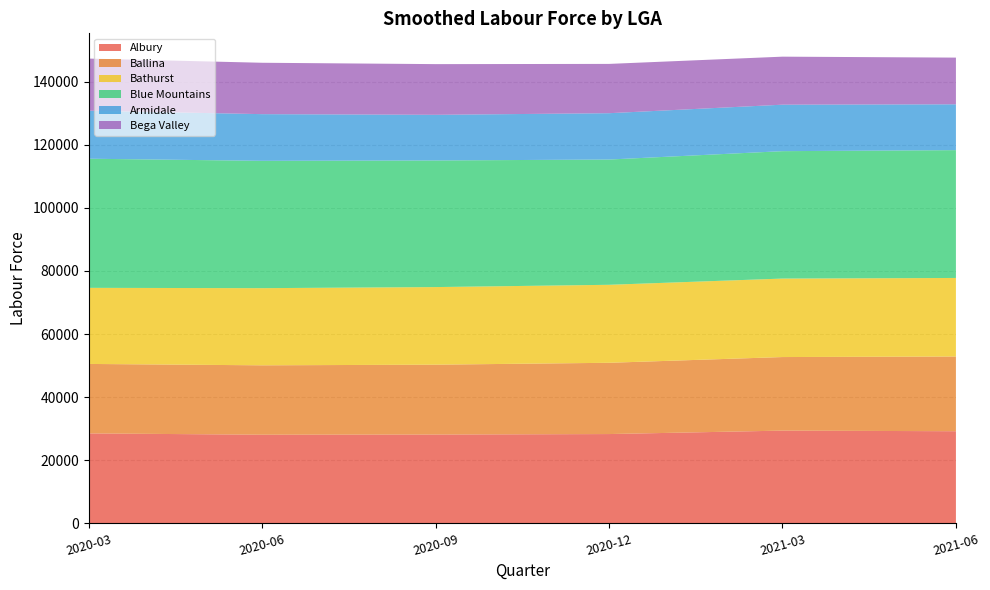

Reading left to right, extract all data points from this chart.

Albury: 28474	28058	28111	28266	29360	29164
Ballina: 22037	22015	22166	22609	23336	23703
Bathurst: 24137	24478	24616	24741	24896	24919
Blue Mountains: 40965	40393	40168	39738	40419	40550
Armidale: 15233	14807	14478	14698	14743	14536
Bega Valley: 16532	16301	16081	15638	15235	14815